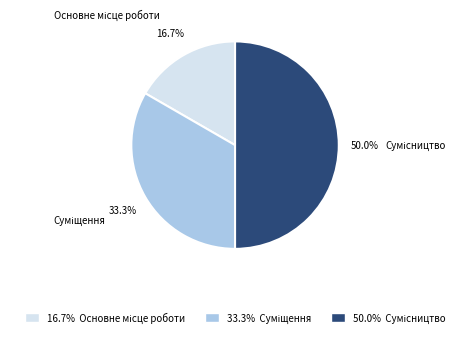

How many segments does this pie chart have?

3